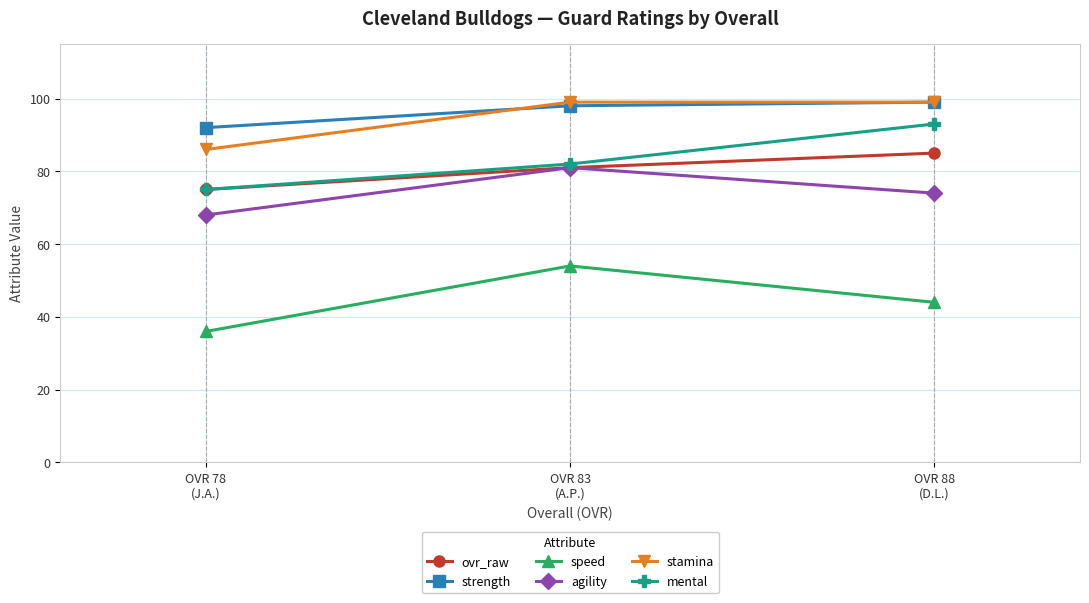

Reading left to right, extract all data points from this chart.

ovr_raw: OVR 78
(J.A.)=75	OVR 83
(A.P.)=81	OVR 88
(D.L.)=85
strength: OVR 78
(J.A.)=92	OVR 83
(A.P.)=98	OVR 88
(D.L.)=99
speed: OVR 78
(J.A.)=36	OVR 83
(A.P.)=54	OVR 88
(D.L.)=44
agility: OVR 78
(J.A.)=68	OVR 83
(A.P.)=81	OVR 88
(D.L.)=74
stamina: OVR 78
(J.A.)=86	OVR 83
(A.P.)=99	OVR 88
(D.L.)=99
mental: OVR 78
(J.A.)=75	OVR 83
(A.P.)=82	OVR 88
(D.L.)=93